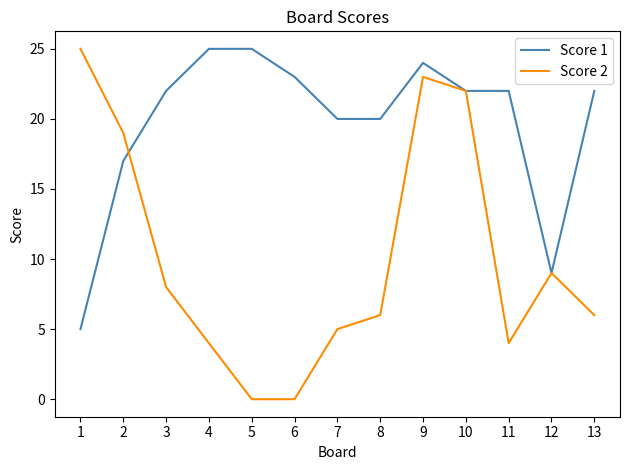

Which series has the largest range (max minus min)?

Score 2